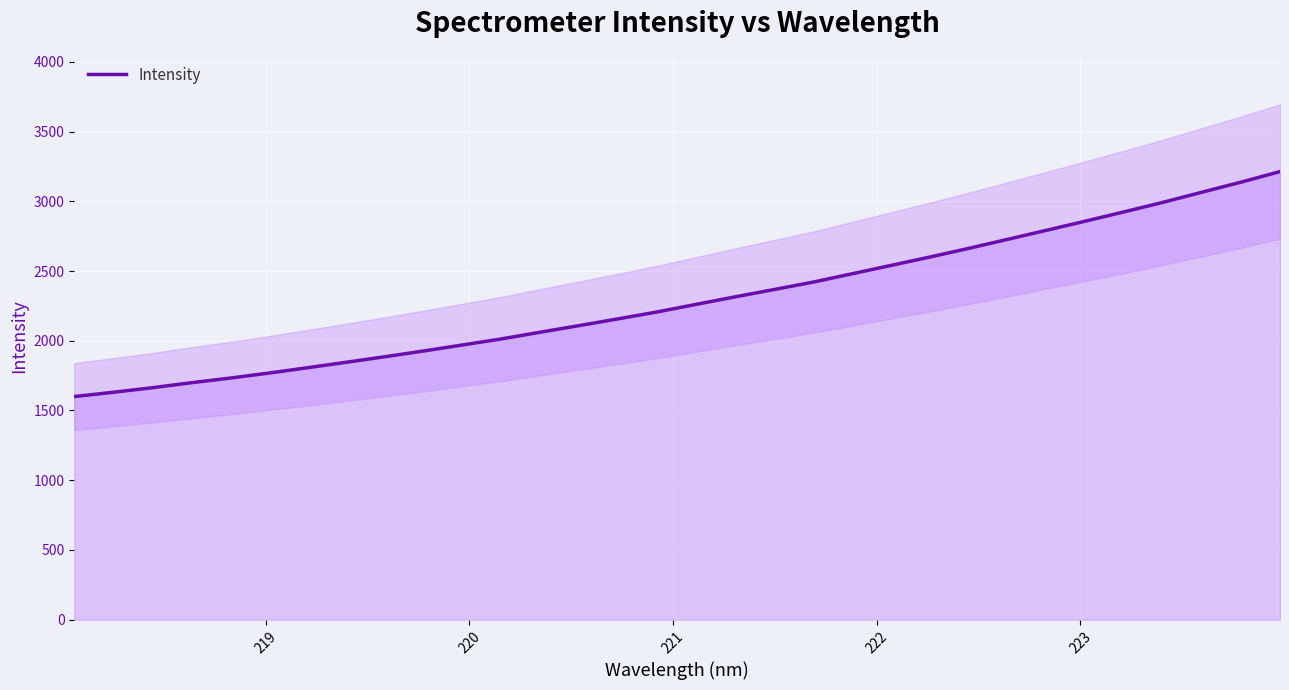

Does the chart display data point markers on the line(s)?

No